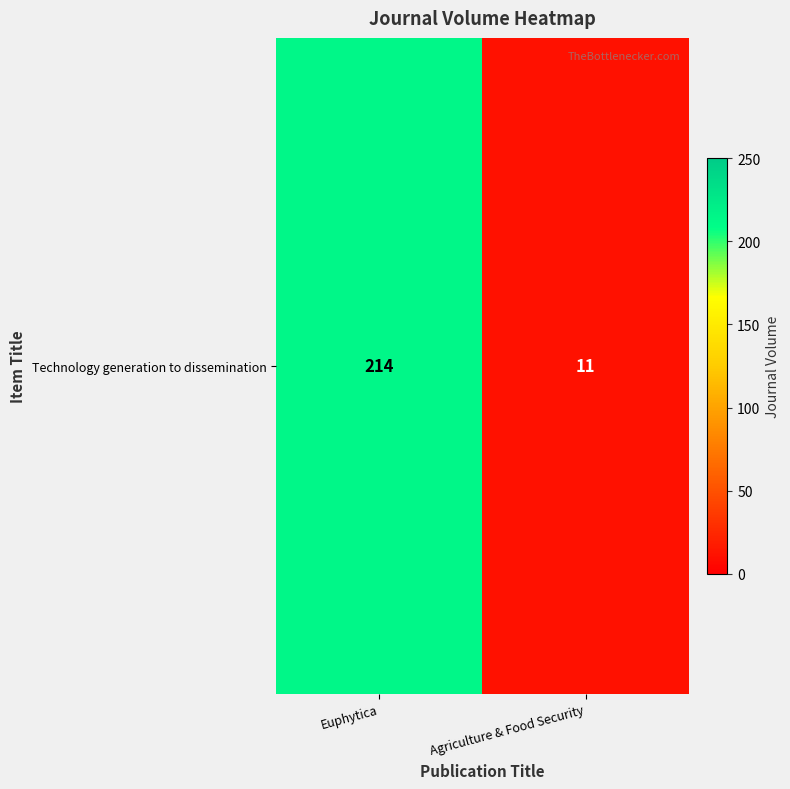

Reading left to right, list all the values displayed in this chart.

Euphytica=214	Agriculture & Food Security=11